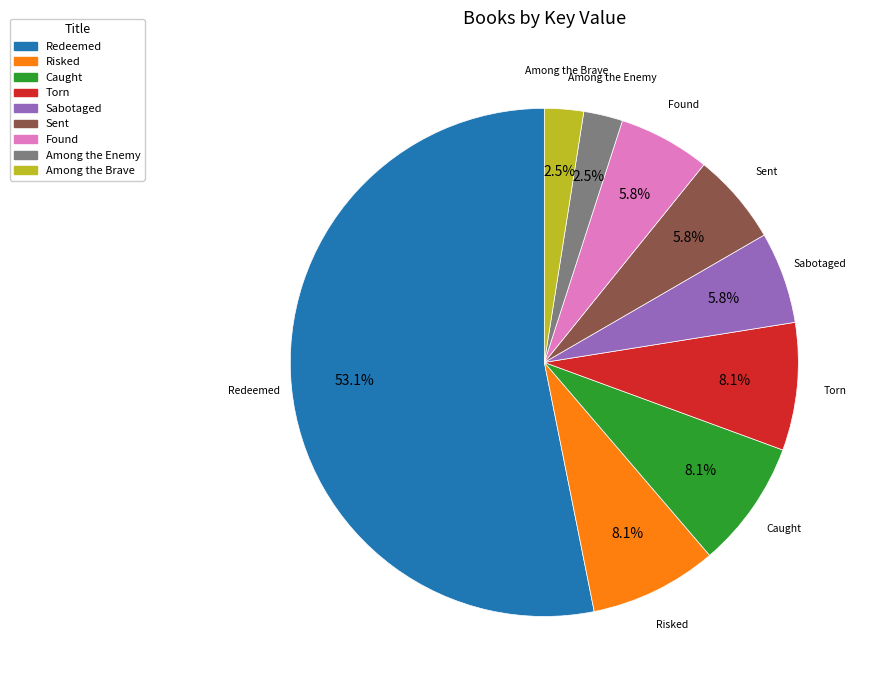

What percentage is NOT represented by Among the Brave?

97.5%